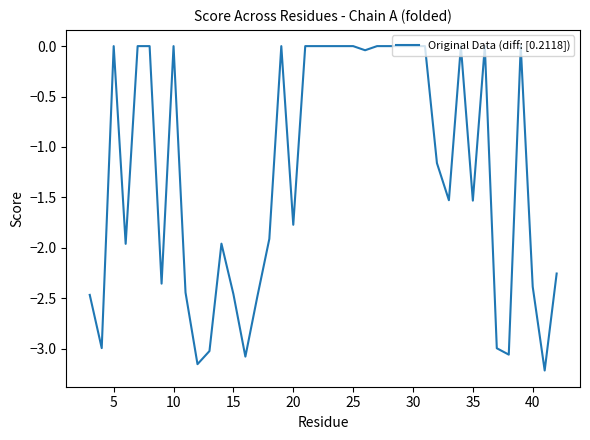

What is the difference between the maximum and minimum values?

3.2